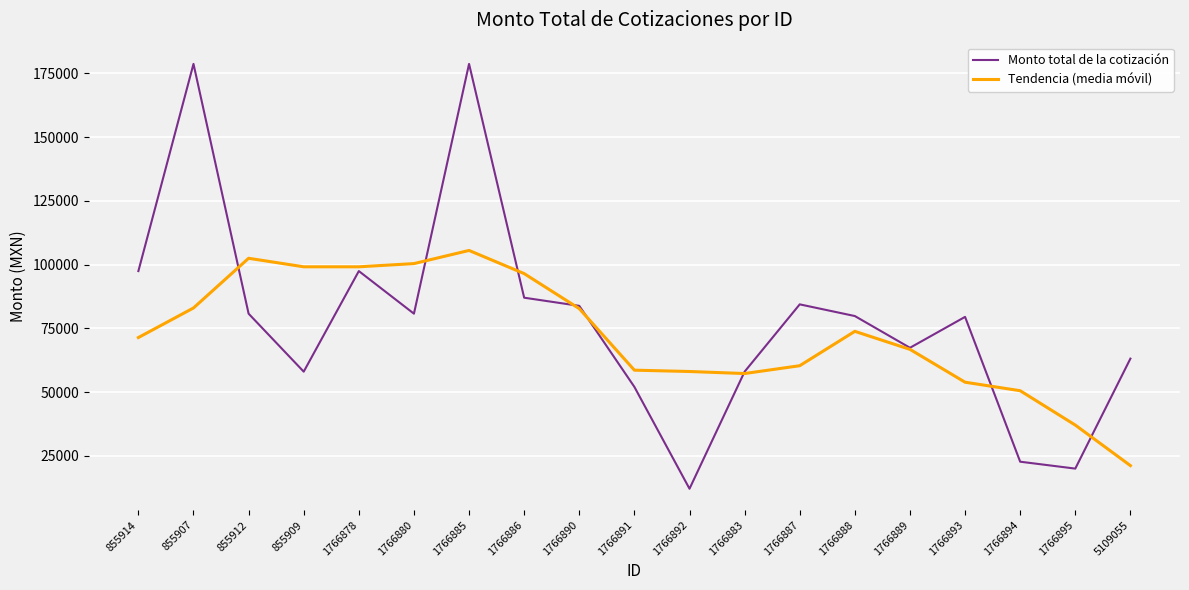

At which label does Monto total de la cotización reach its minimum?

1766892